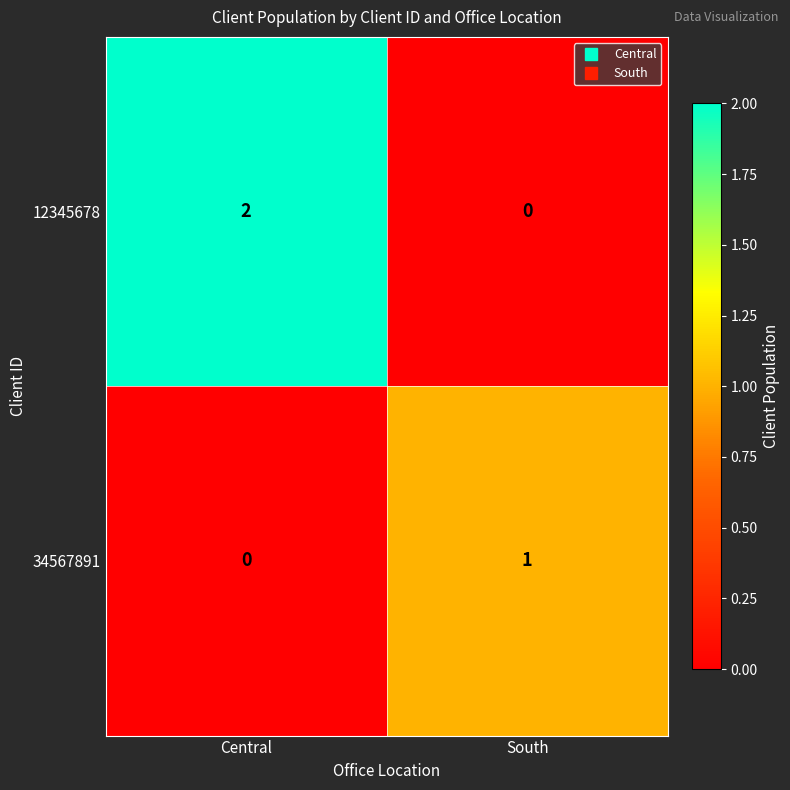

Rank the series by their average value, from lowest to highest.

34567891, 12345678